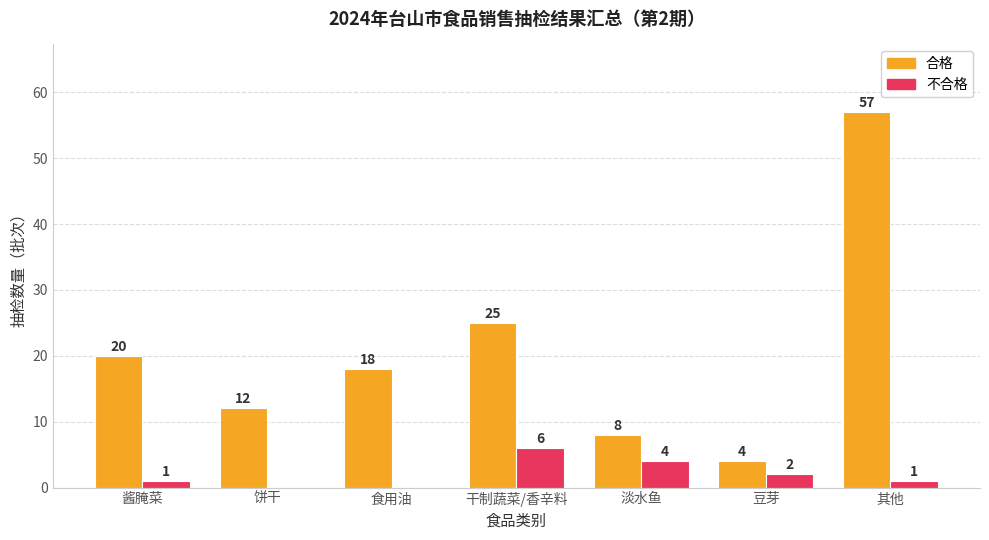

Reading left to right, what are all the values shown in this chart?

合格: 20	12	18	25	8	4	57
不合格: 1	0	0	6	4	2	1